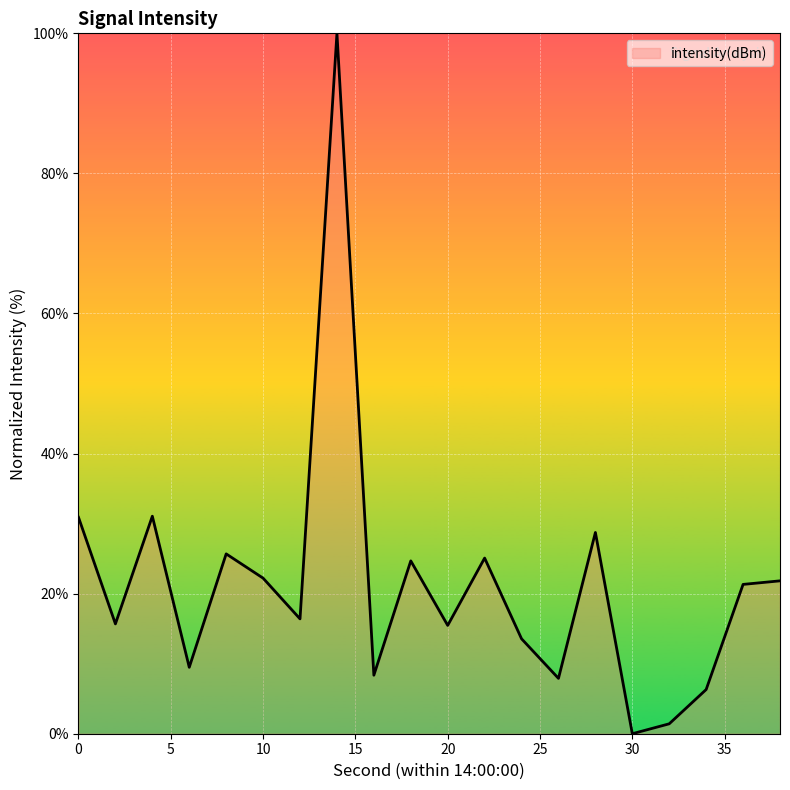

What is the greatest value displayed?

100.0